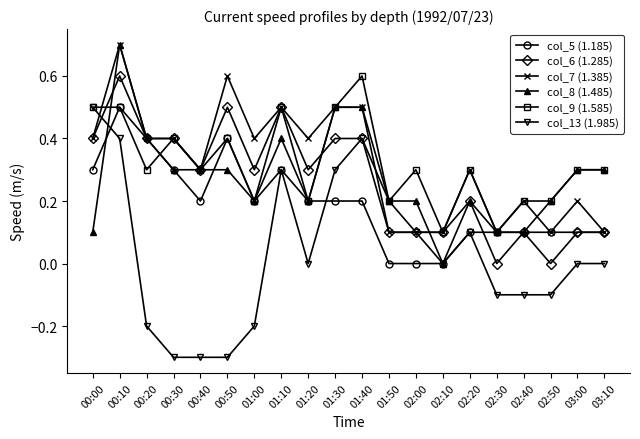

Where does the col_13 (1.985) series first go above 0?

00:00